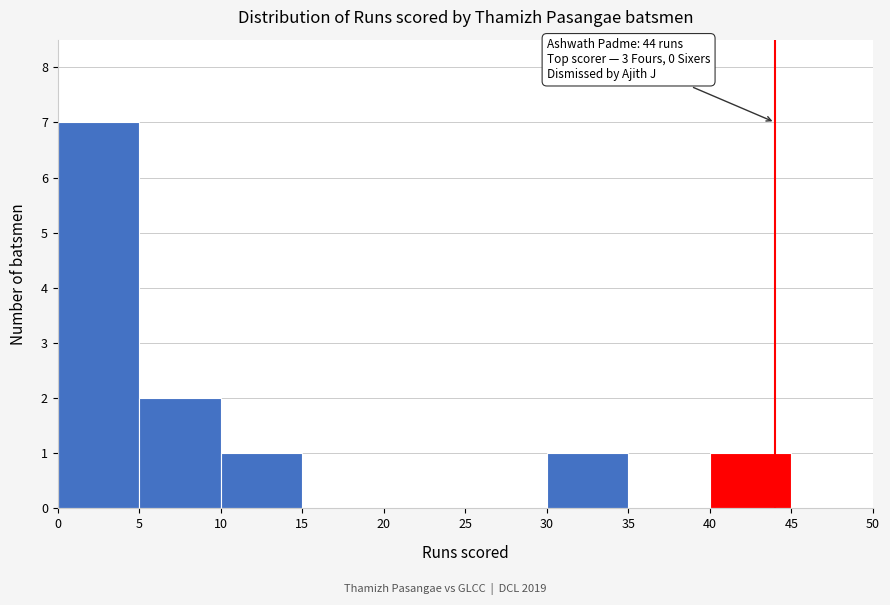

Which range on the x-axis has the tallest bar?

0 to 5